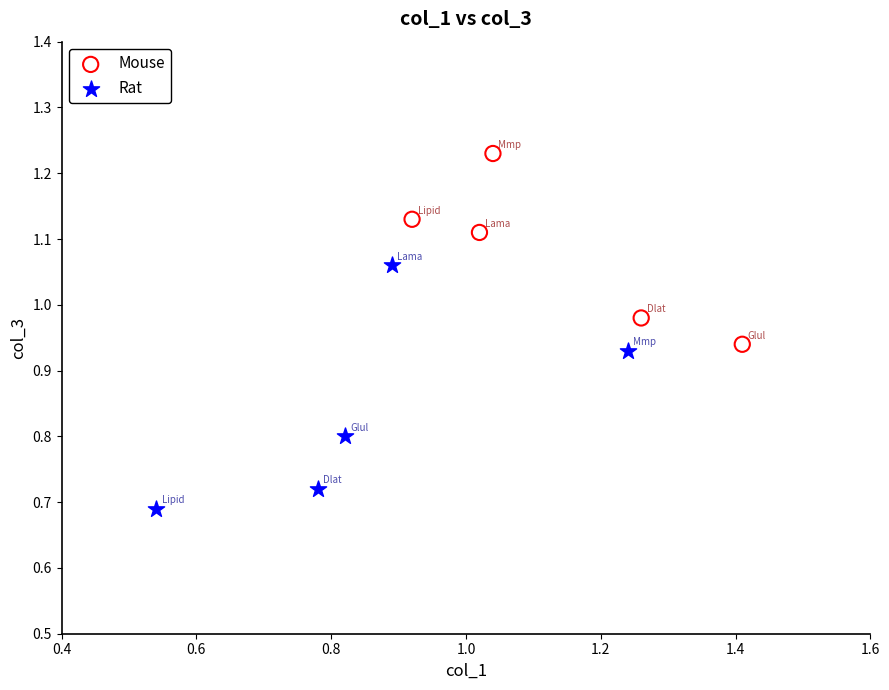

What are all the series names shown in the legend?

Mouse, Rat